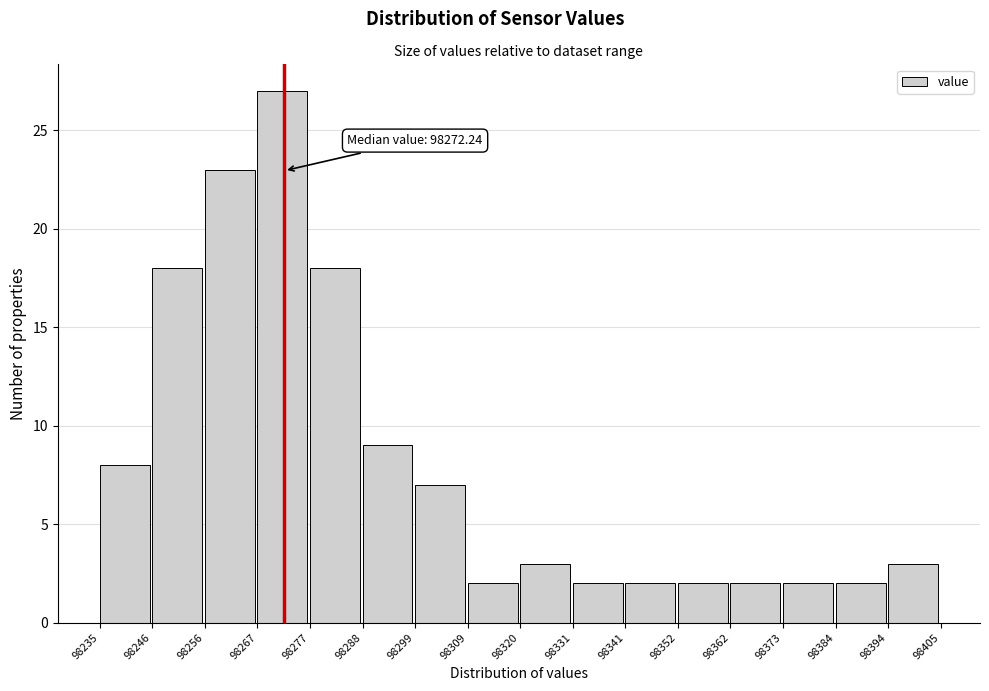

Over which range of the x-axis is the bar tallest?

98267 to 98277